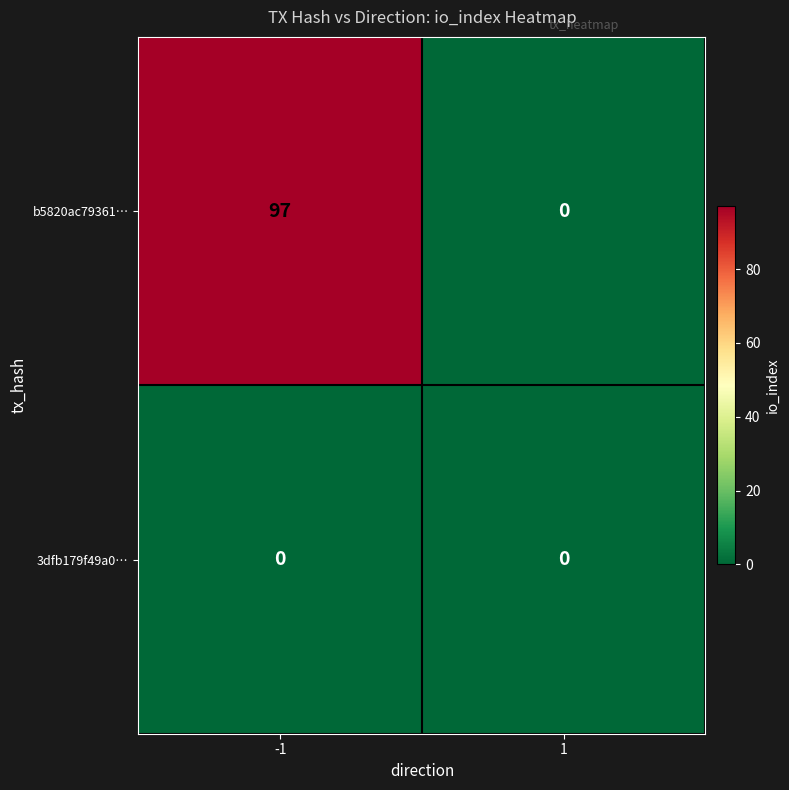

What is the greatest value displayed?

97